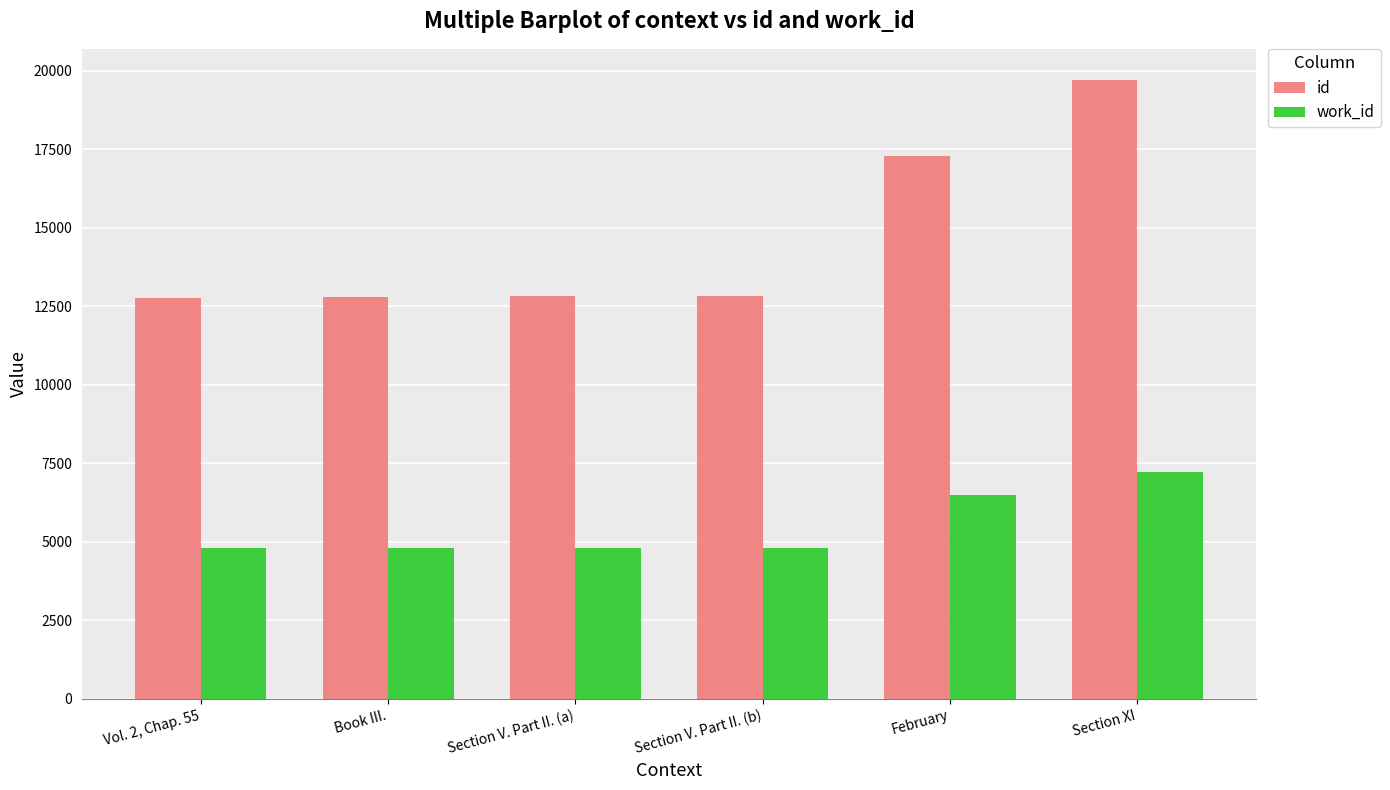

What is the label of the 6th bar from the right?

Vol. 2, Chap. 55